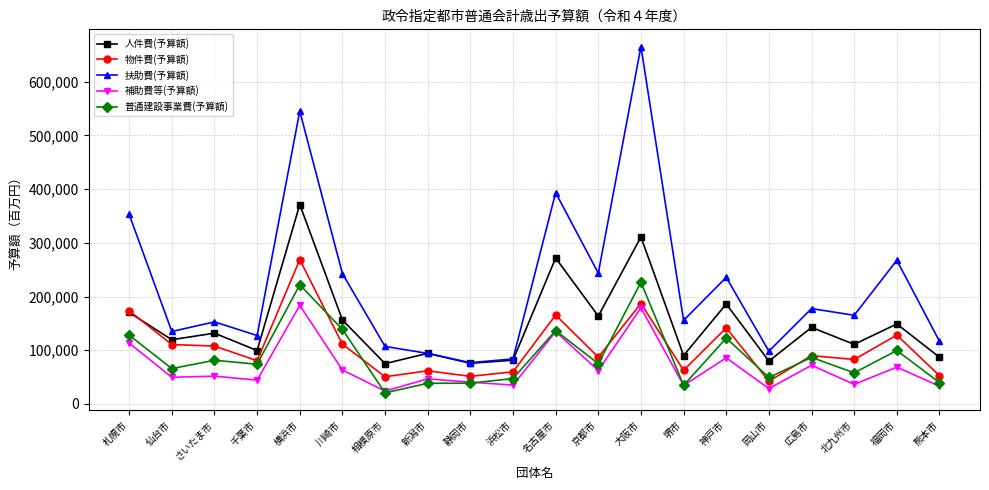

Is this an area chart (filled region under the line)?

No